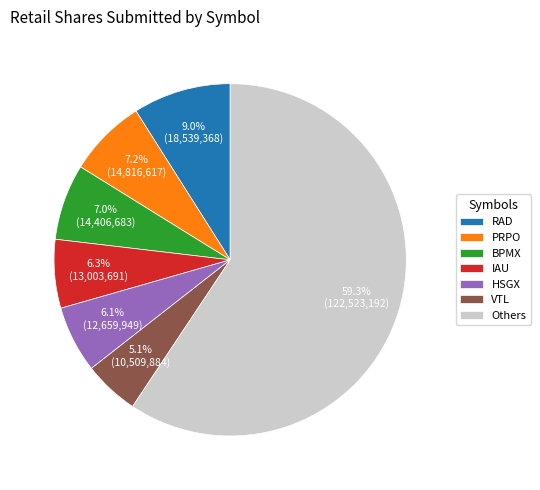

Between HSGX and BPMX, which is larger?

BPMX